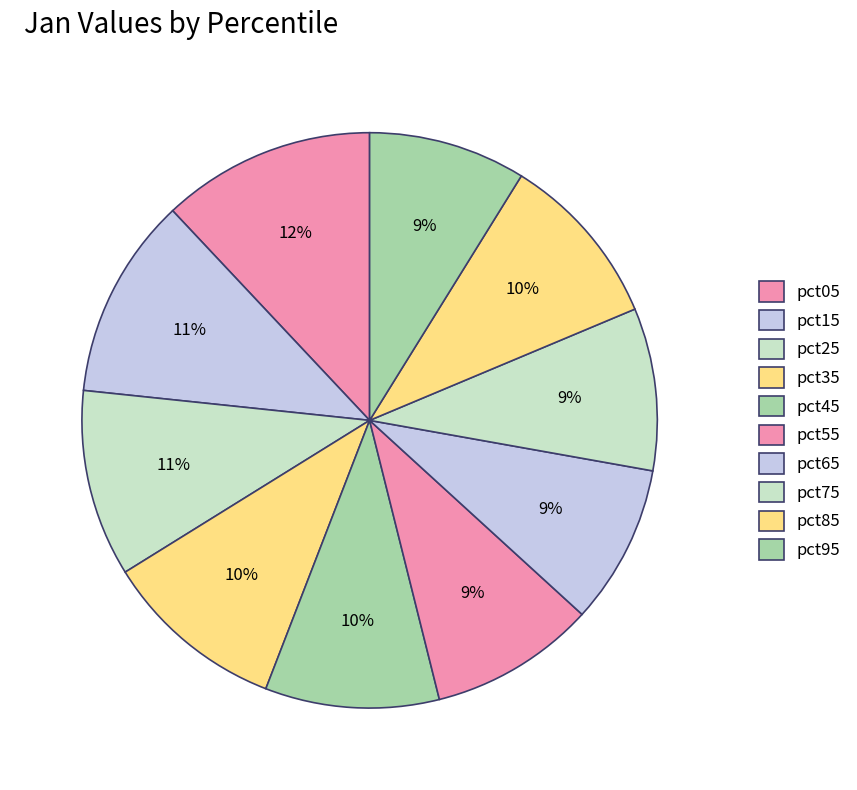

Count the number of slices in the pie.

10